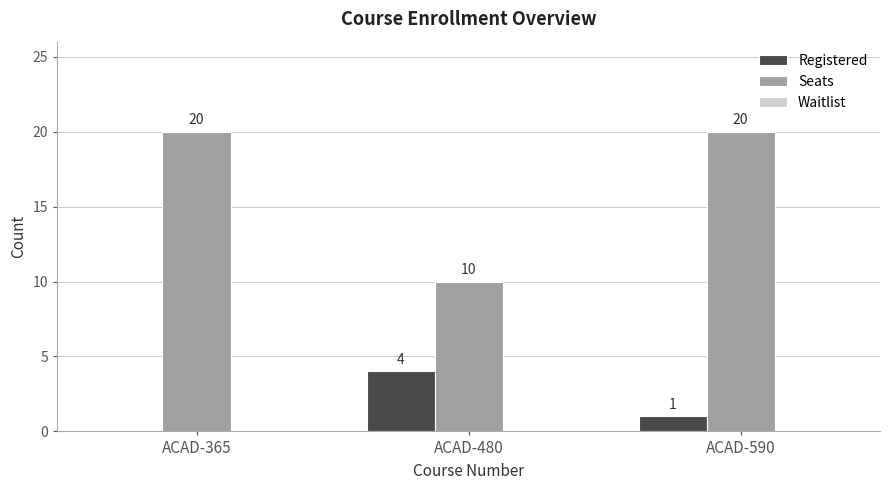

What is the sum of all Seats values?

50